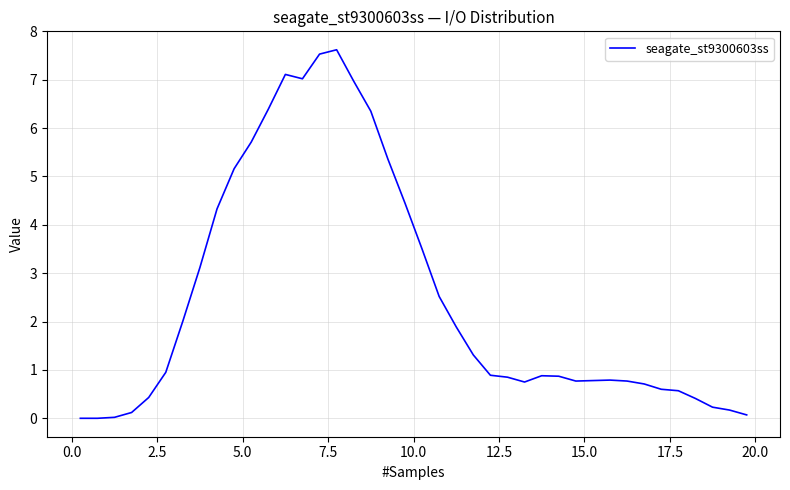

What is the difference between the maximum and minimum values?

7.6